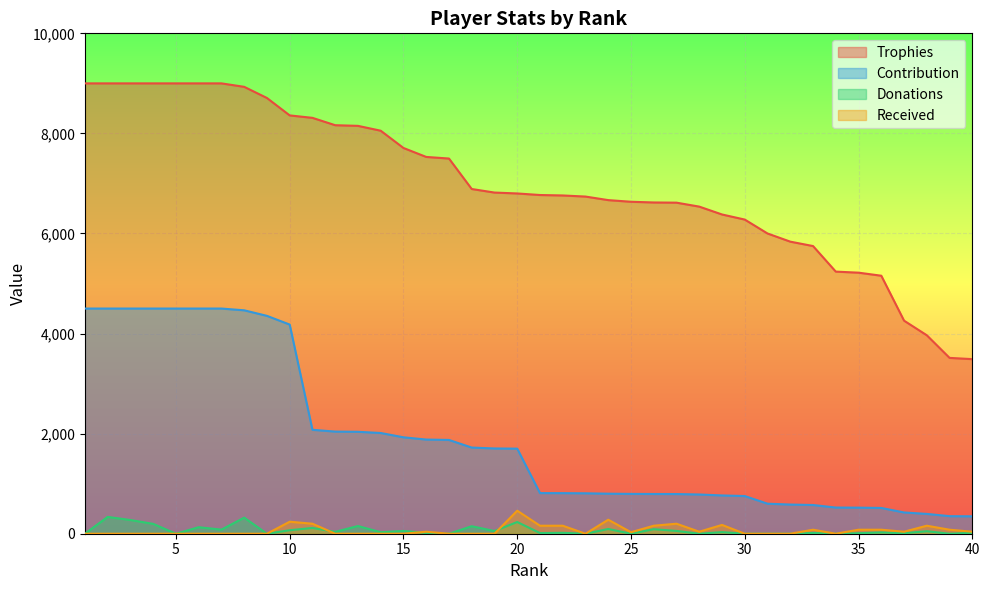

At how many categories does at least one series exceed 3995?

37